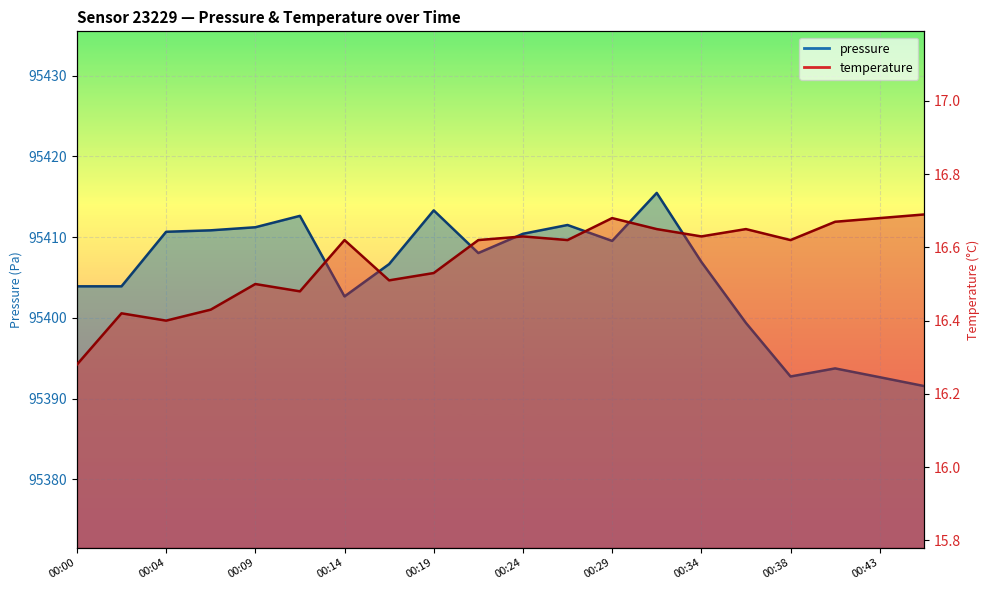

Between 00:04 and 00:12, which series saw the biggest shift?

pressure